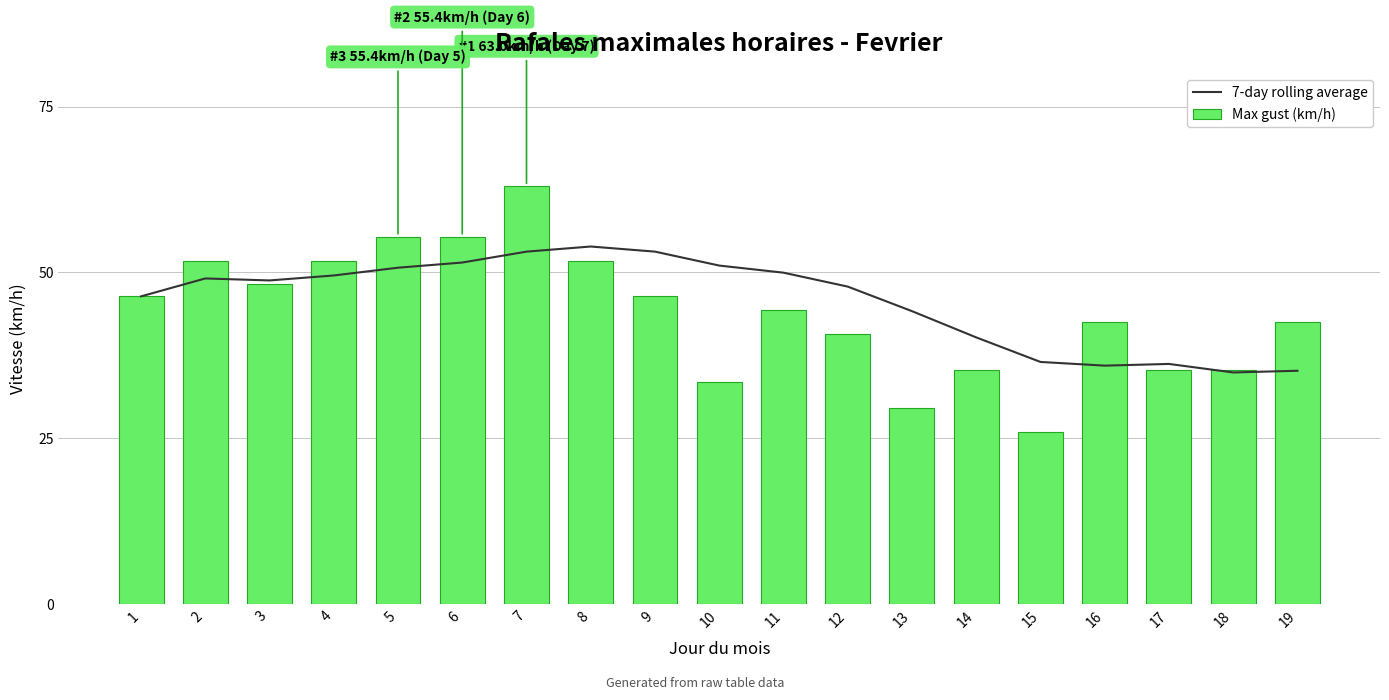

What is the average value of the Max gust (km/h) series?

43.9